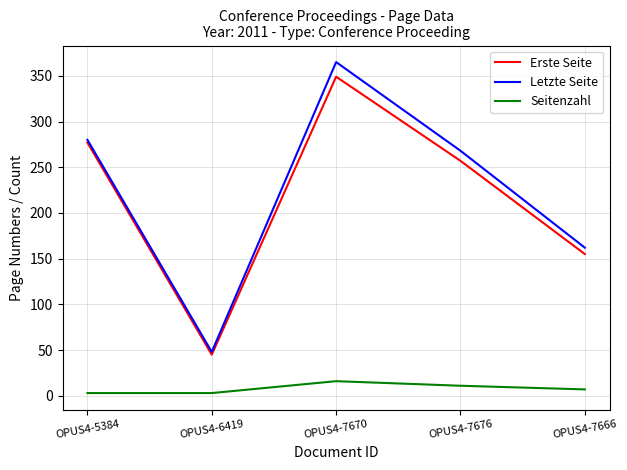

Is the value of Letzte Seite at OPUS4-7676 greater than the value of Erste Seite at OPUS4-5384?

No